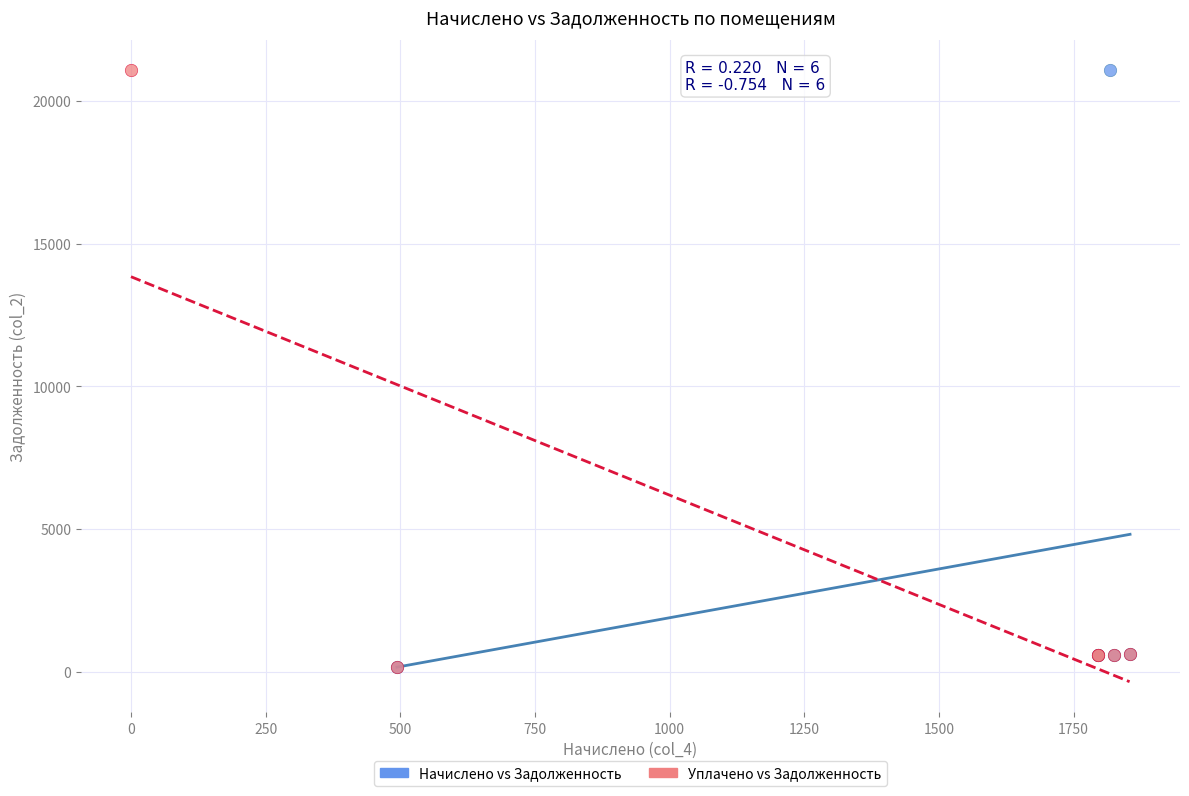

What are all the series names shown in the legend?

Начислено vs Задолженность, Уплачено vs Задолженность